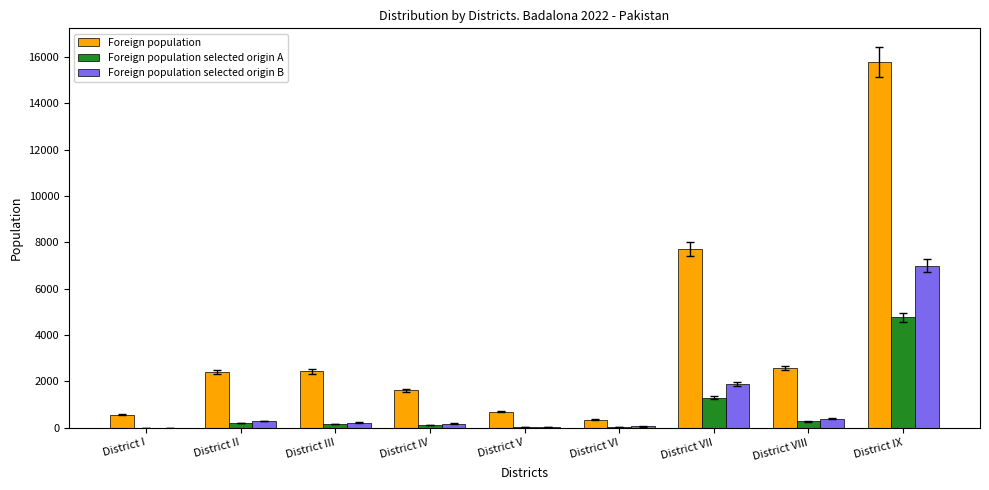

Between District I and District IX, which series saw the biggest shift?

Foreign population